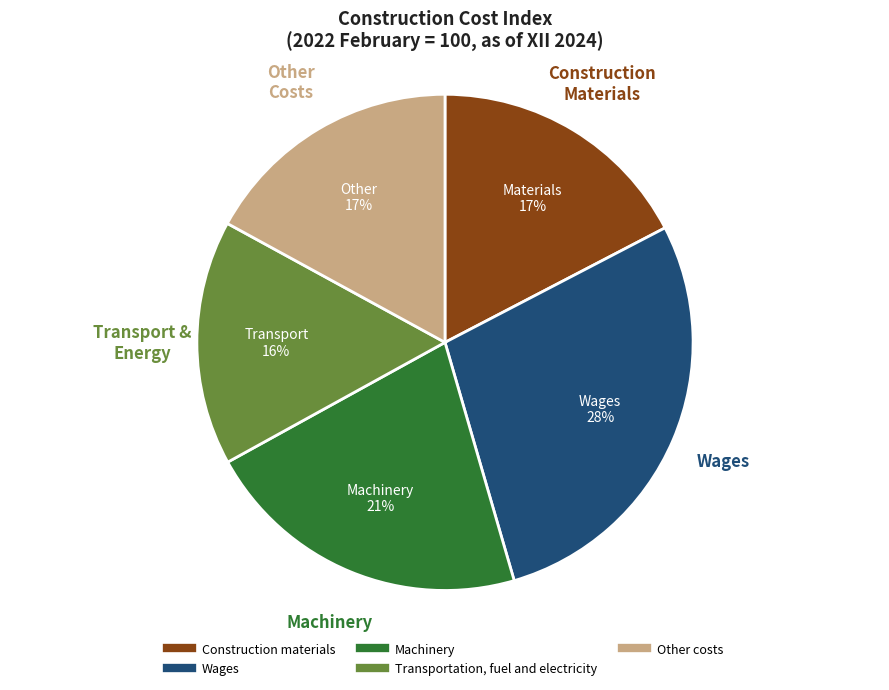

What percentage is the Wages slice, to the nearest percent?

28%